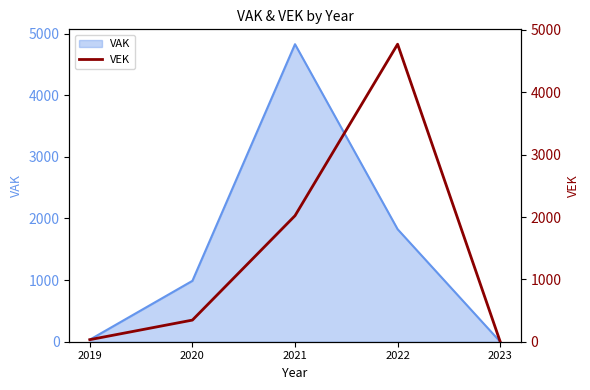

What is the highest value of the VAK series?

4828